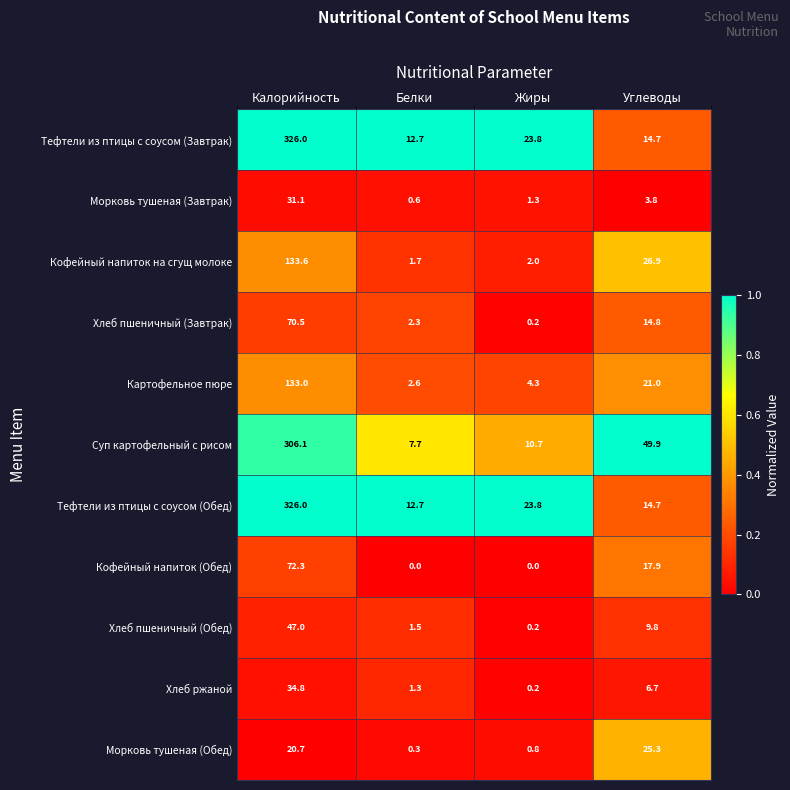

Rank the categories by Тефтели из птицы с соусом (Завтрак) value from highest to lowest.

Калорийность, Жиры, Углеводы, Белки